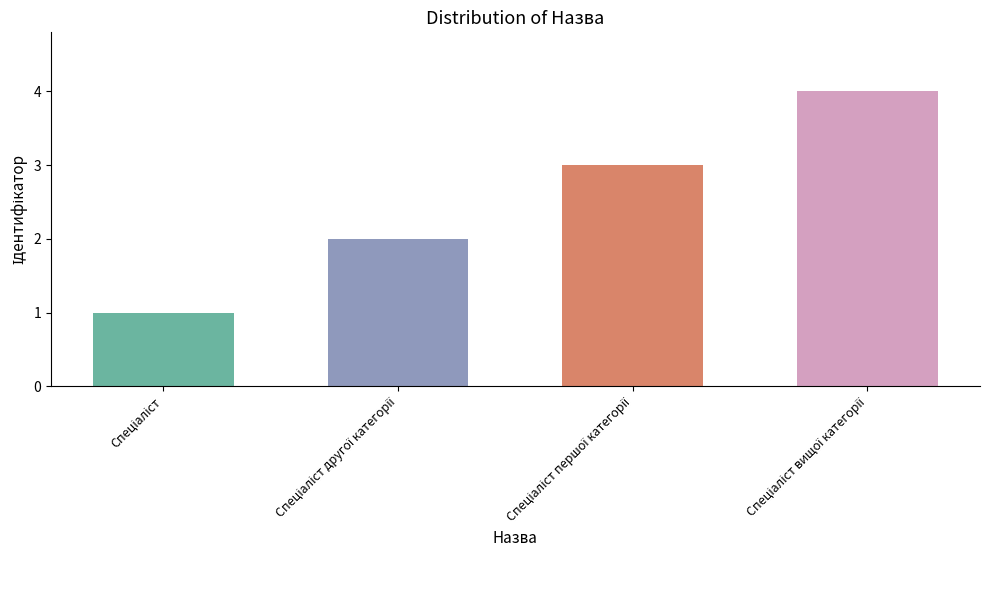

Reading right to left, transcribe all the data shown in this chart.

Спеціаліст вищої категорії=4	Спеціаліст першої категорії=3	Спеціаліст другої категорії=2	Спеціаліст=1